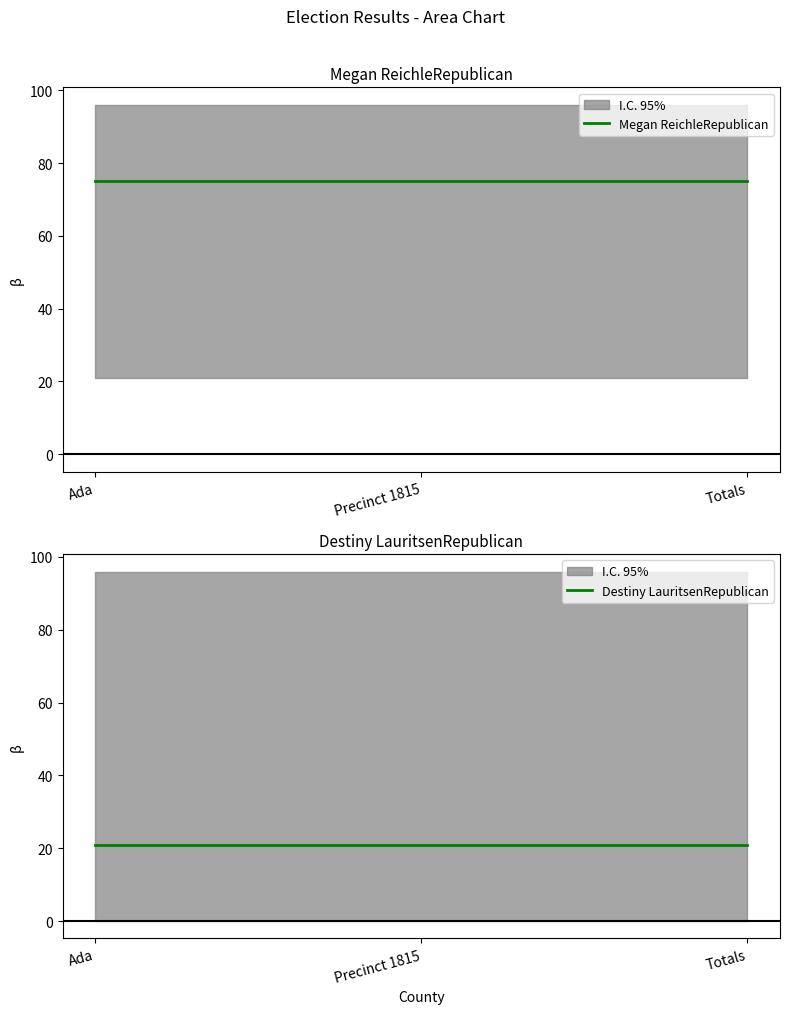

Rank the series at Precinct 1815 from highest to lowest value.

Megan ReichleRepublican, Destiny LauritsenRepublican